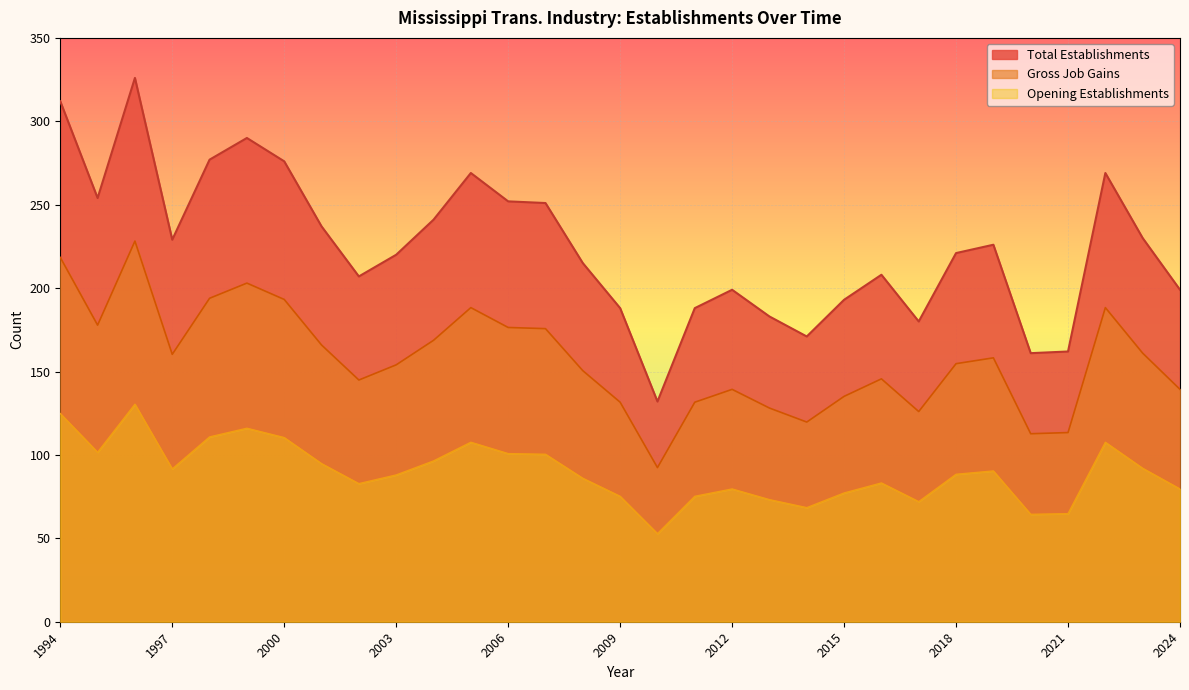

What is the difference between the Opening Establishments values at 2020 and 2003?

23.6